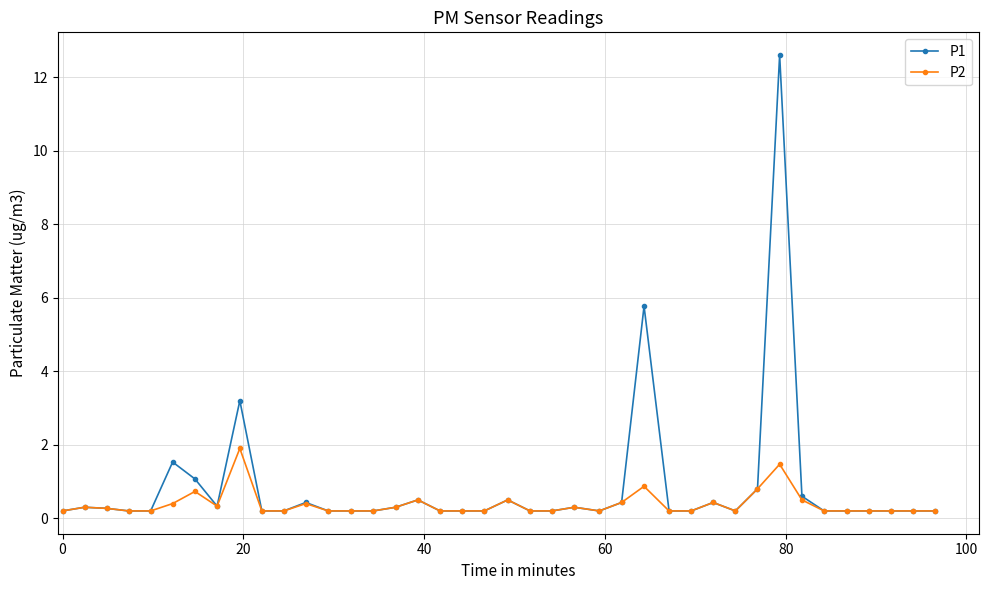

What is the difference between the maximum and minimum values in the P2 series?

1.7